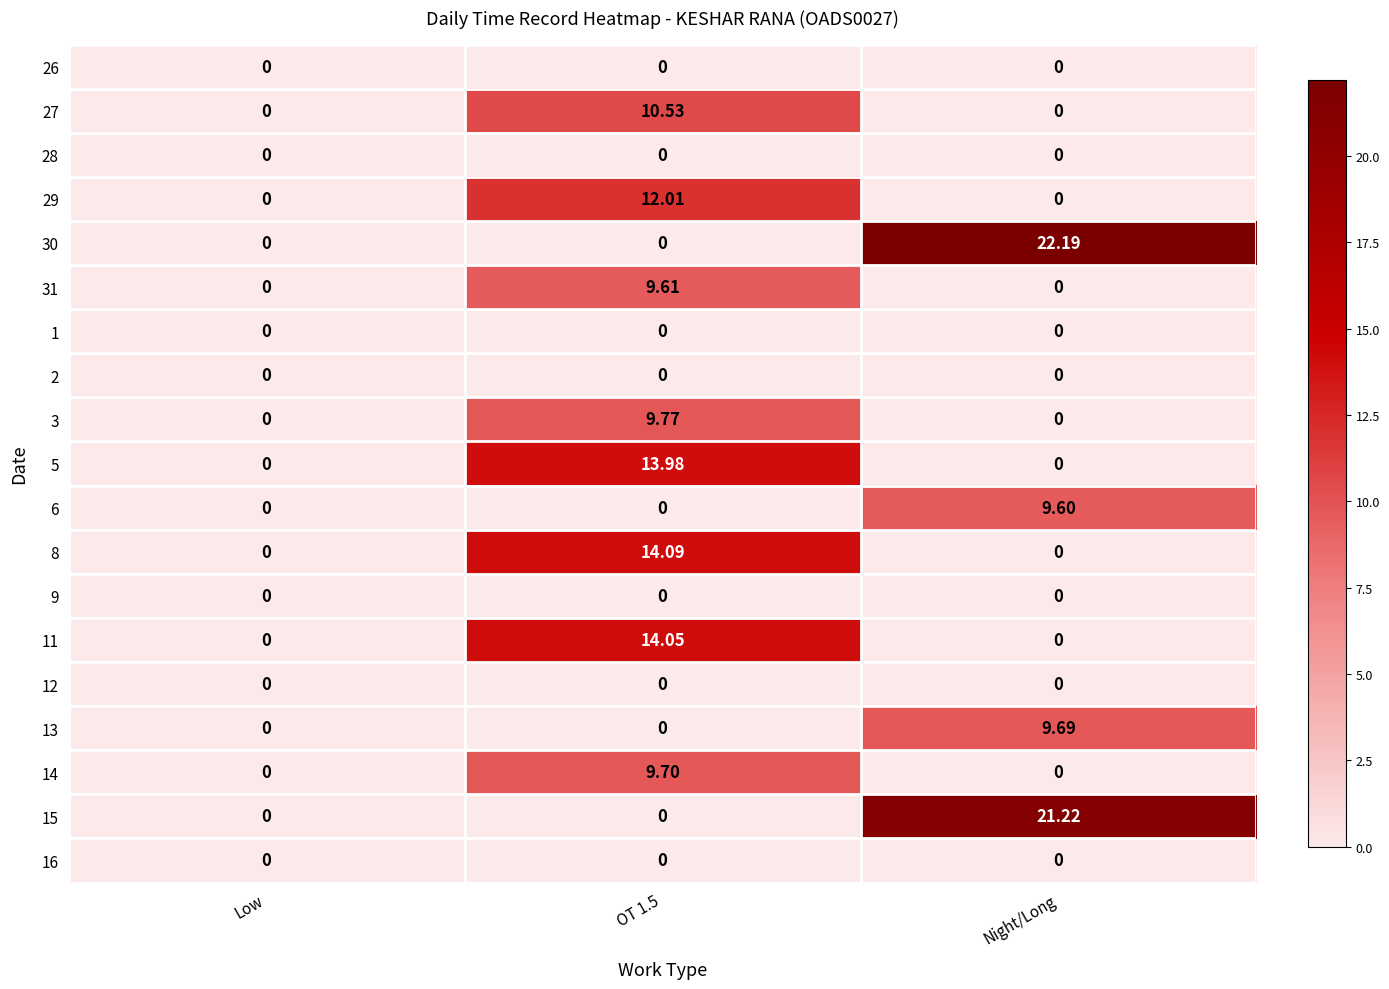

What is the maximum value shown in the chart?

22.2